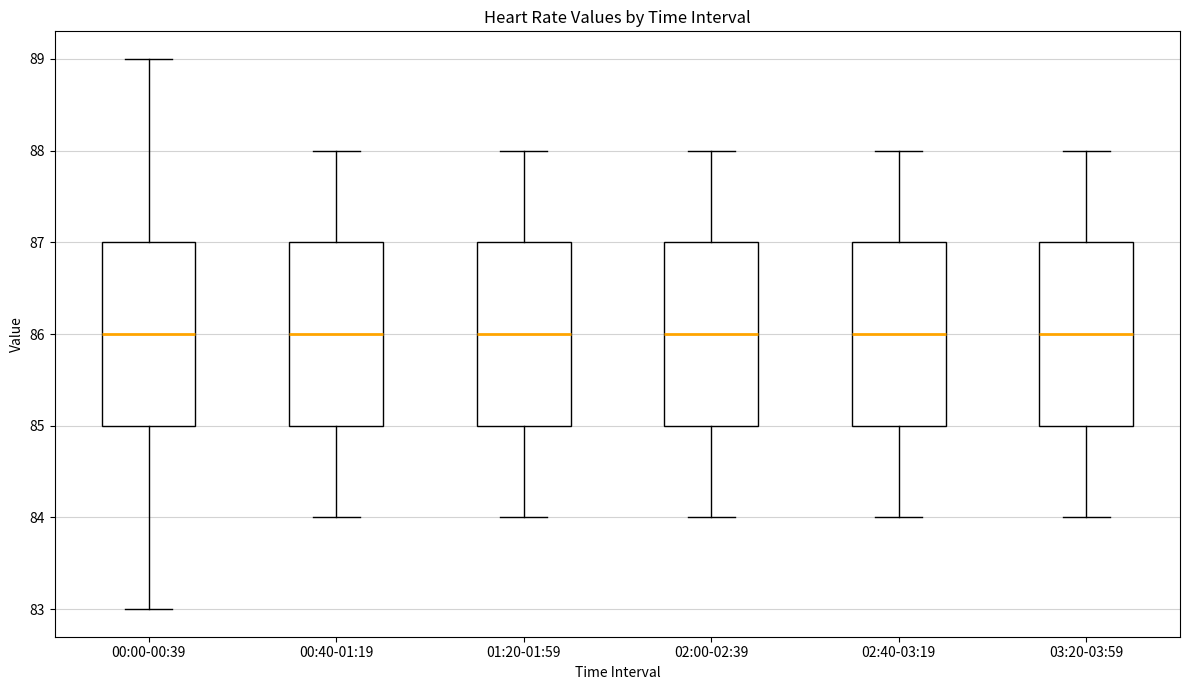

Reading left to right, read every box against the y-axis: the position of its median line, the range the box covers, and the ends of its whiskers. The values are not printed on the chart, so give them approximately, as read against the axis.

00:00-00:39: median 86, box 85 to 87, whiskers 83 to 89
00:40-01:19: median 86, box 85 to 87, whiskers 84 to 88
01:20-01:59: median 86, box 85 to 87, whiskers 84 to 88
02:00-02:39: median 86, box 85 to 87, whiskers 84 to 88
02:40-03:19: median 86, box 85 to 87, whiskers 84 to 88
03:20-03:59: median 86, box 85 to 87, whiskers 84 to 88